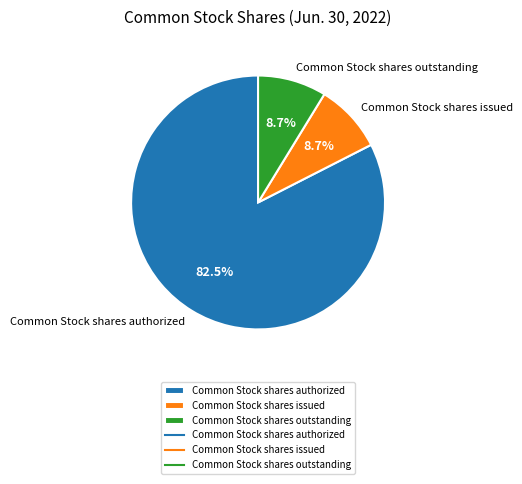

What is the majority slice?

Common Stock shares authorized